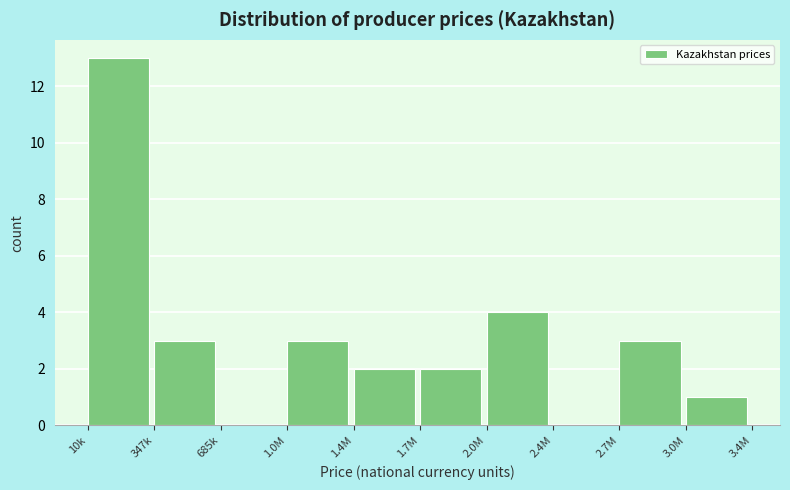

Reading left to right, list all the values displayed in this chart.

10k=13	347k=3	685k=0	1.0M=3	1.4M=2	1.7M=2	2.0M=4	2.4M=0	2.7M=3	3.0M=1